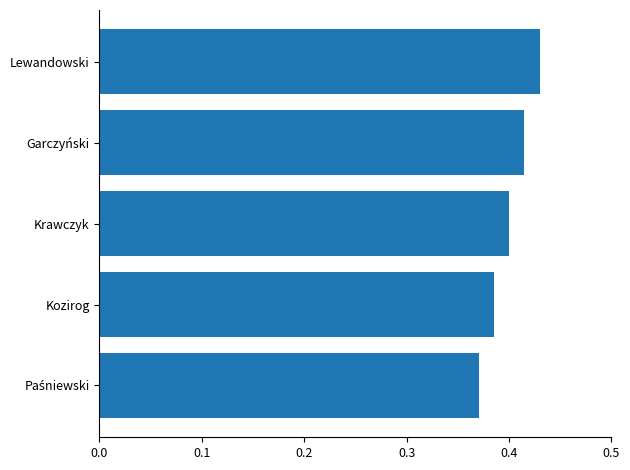

True or false: the data shows 0.3 at Krawczyk.

False